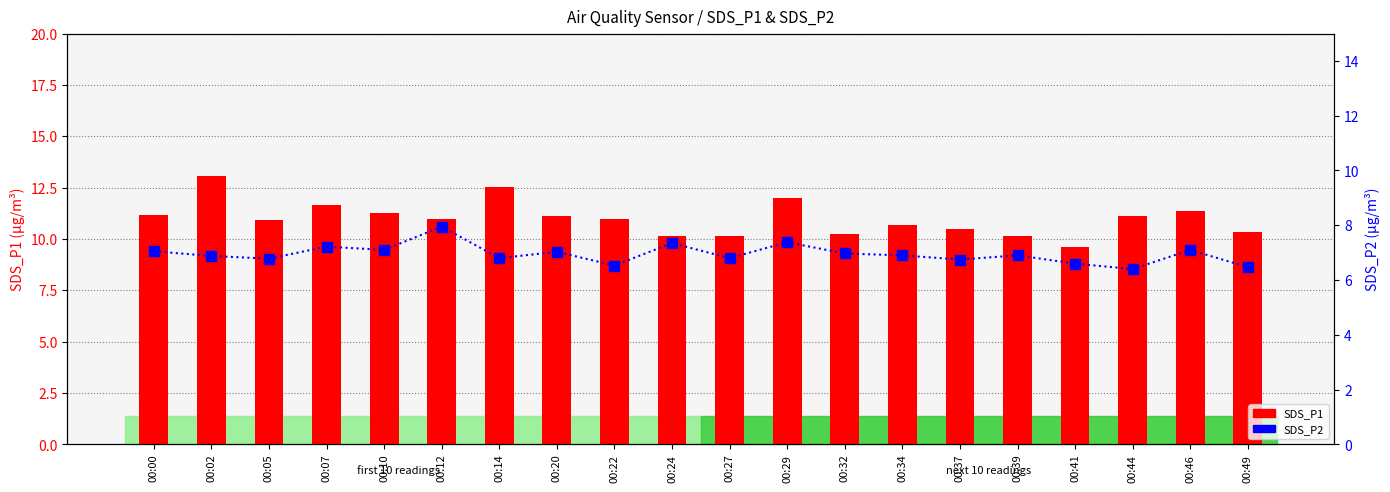

Which category has the highest value in the SDS_P1 series?

00:02